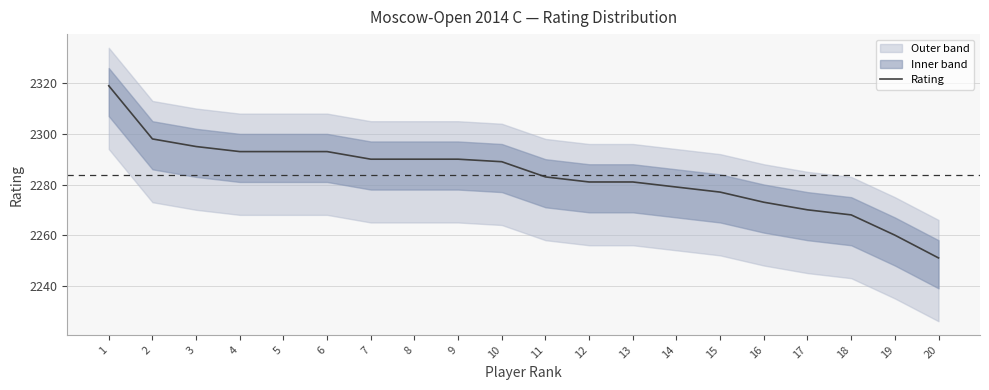

The chart shows a value of 2279 at 14. True or false?

True